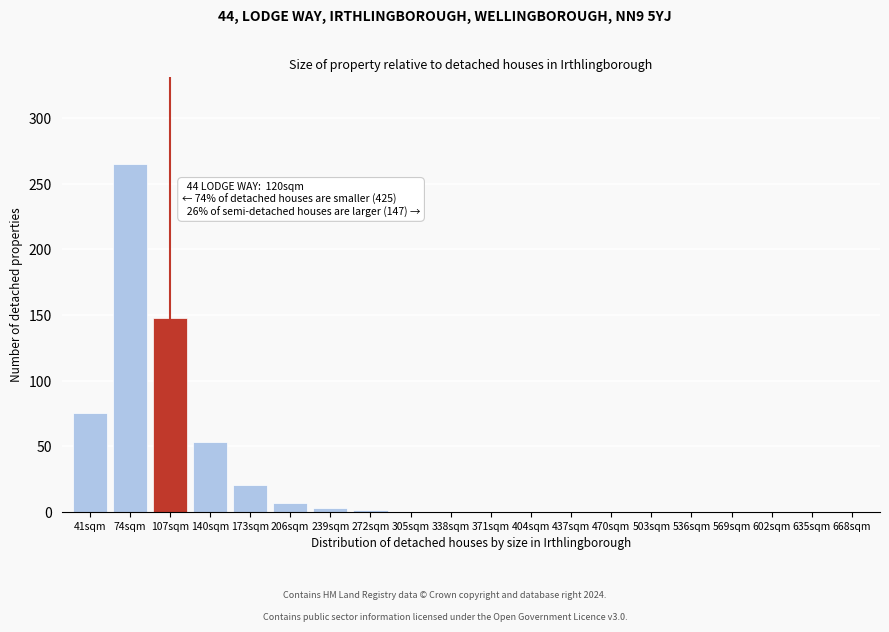

What is the change in value from 173sqm to 470sqm?

-20